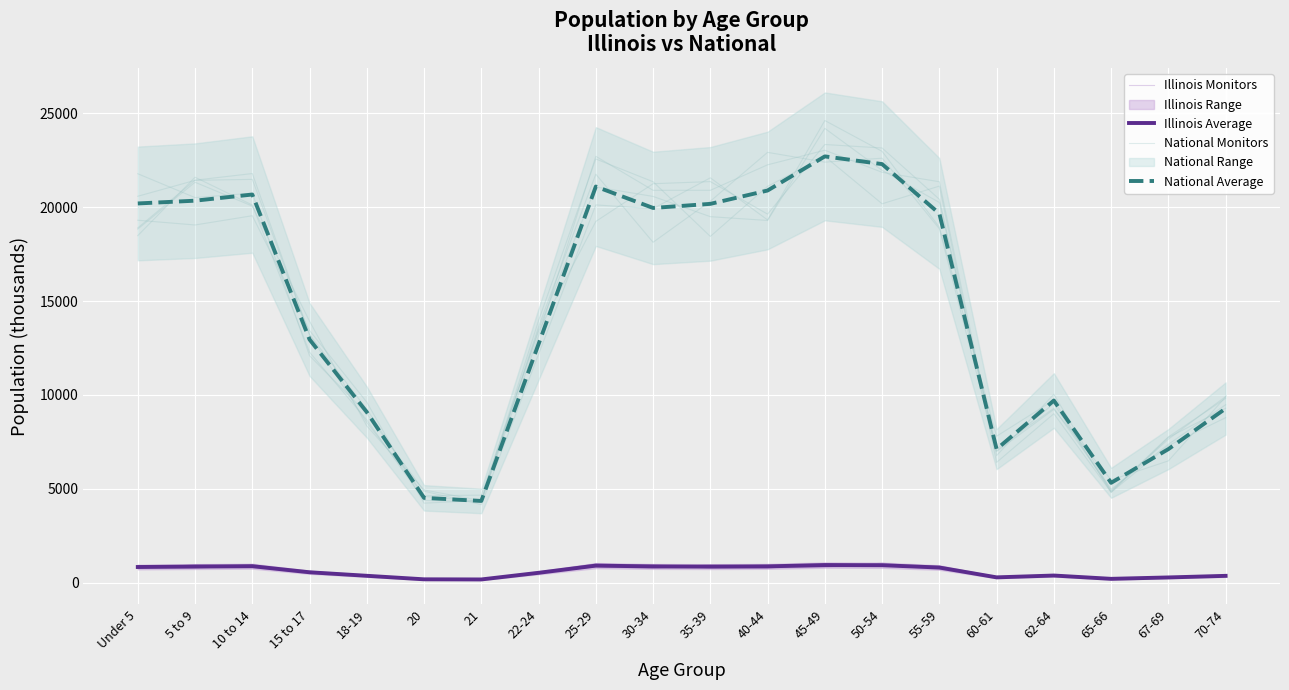

The National Average series shows 17232.9 at 22-24. True or false?

False